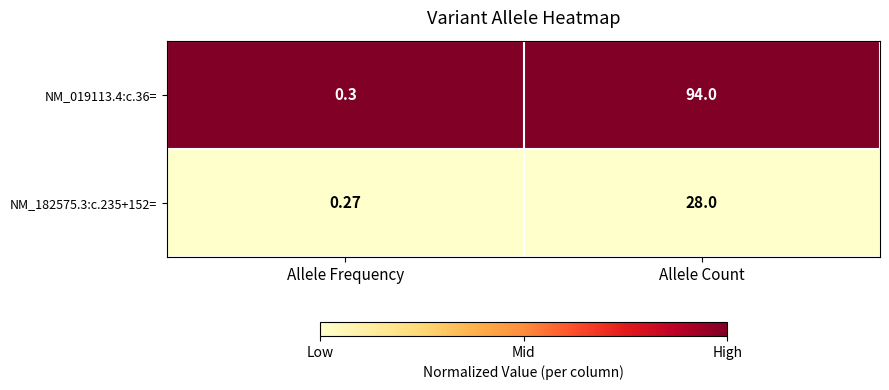

At which label is NM_182575.3:c.235+152= closest to 14?

Allele Frequency